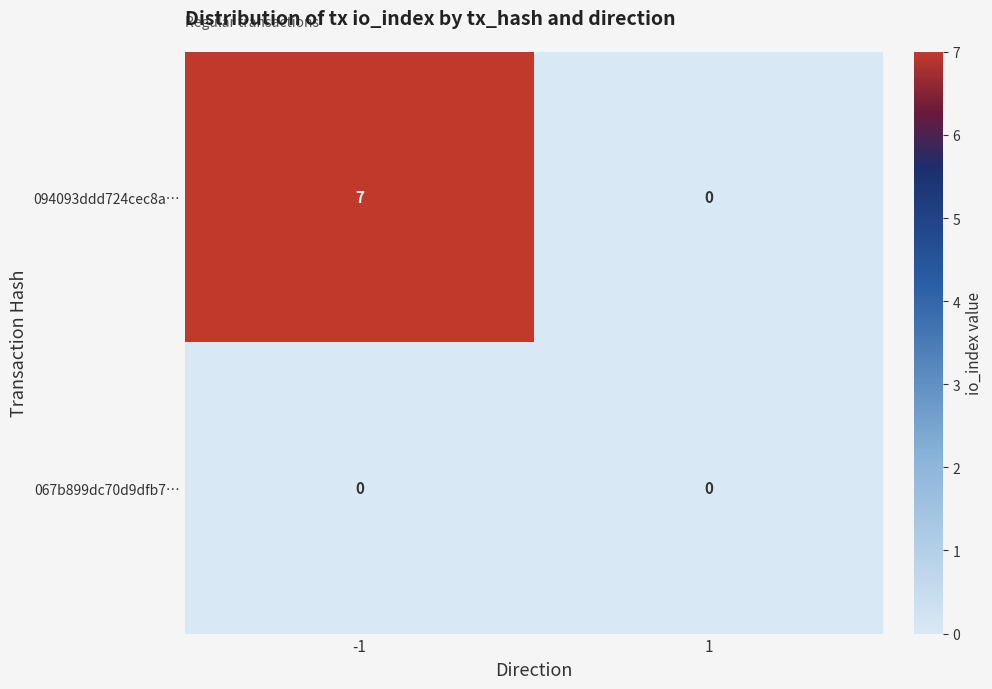

Is it true that 094093ddd724cec8a… equals -4 at 1?

False